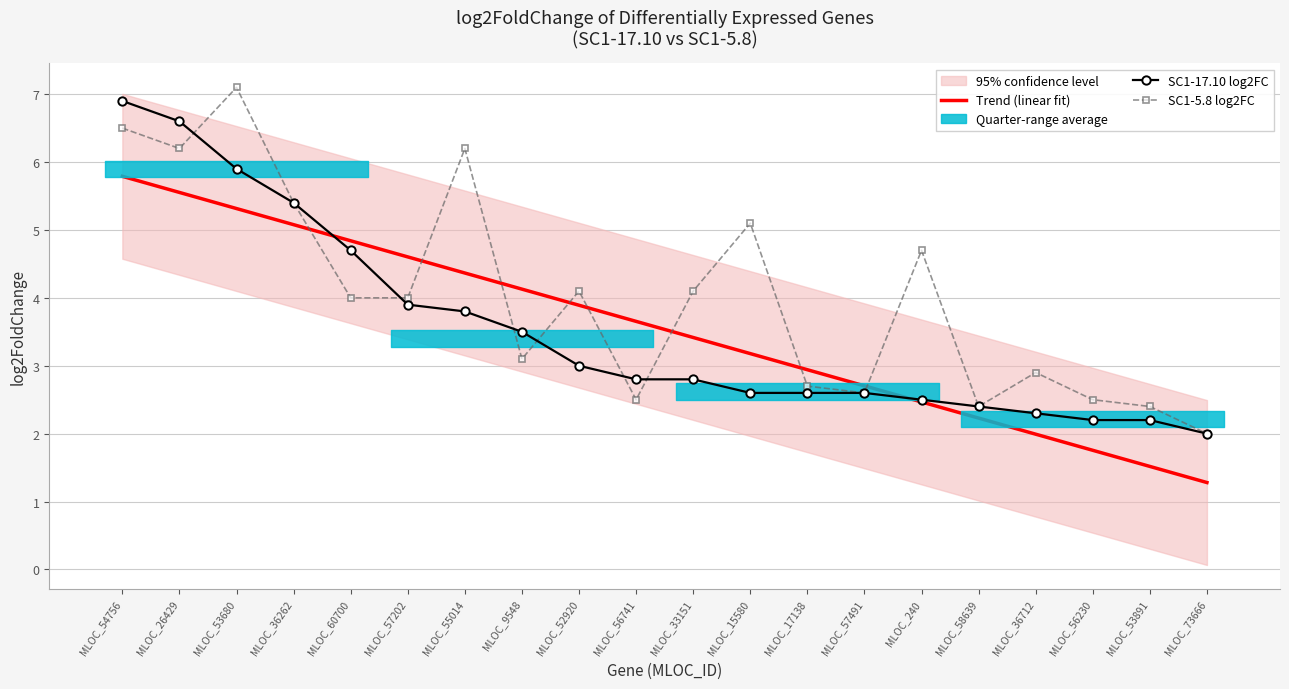

Is it true that SC1-17.10 log2FC equals 6.2 at MLOC_57202?

False